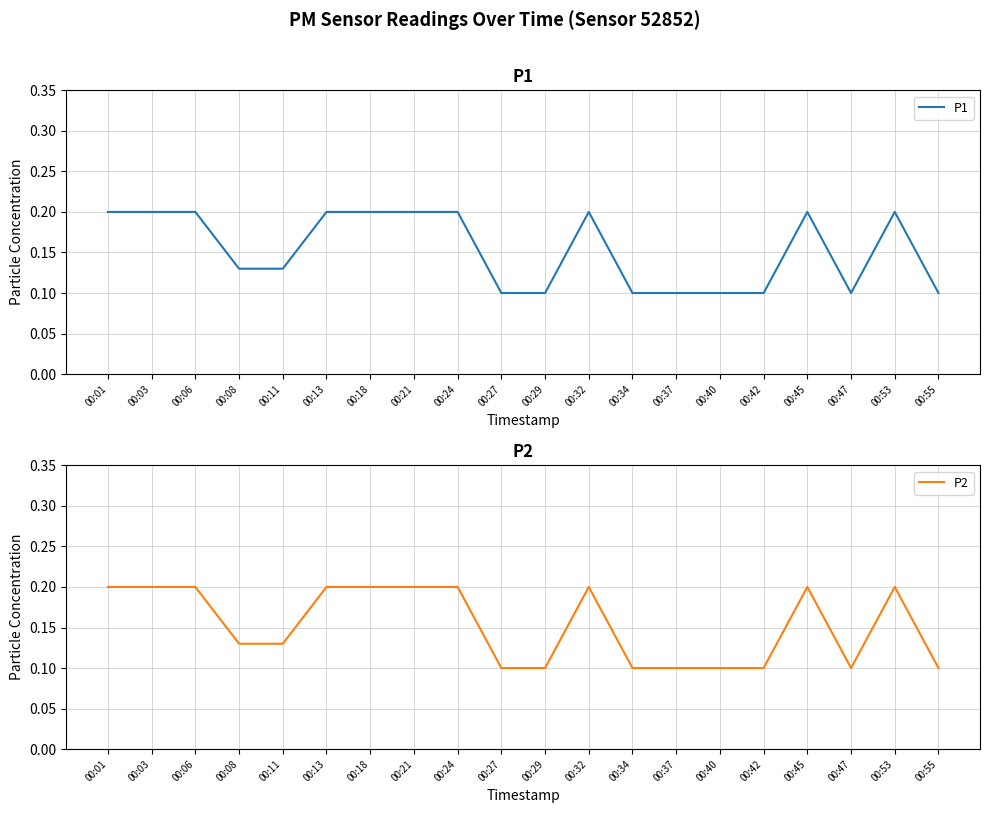

True or false: P2 has a value of 0.3 at 00:13.

False